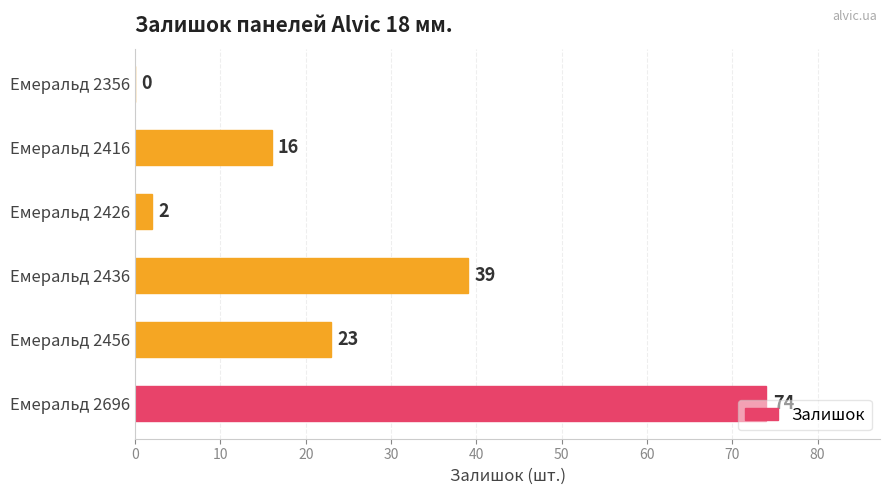

Where is the data nearest to the value 37?

Емеральд 2436